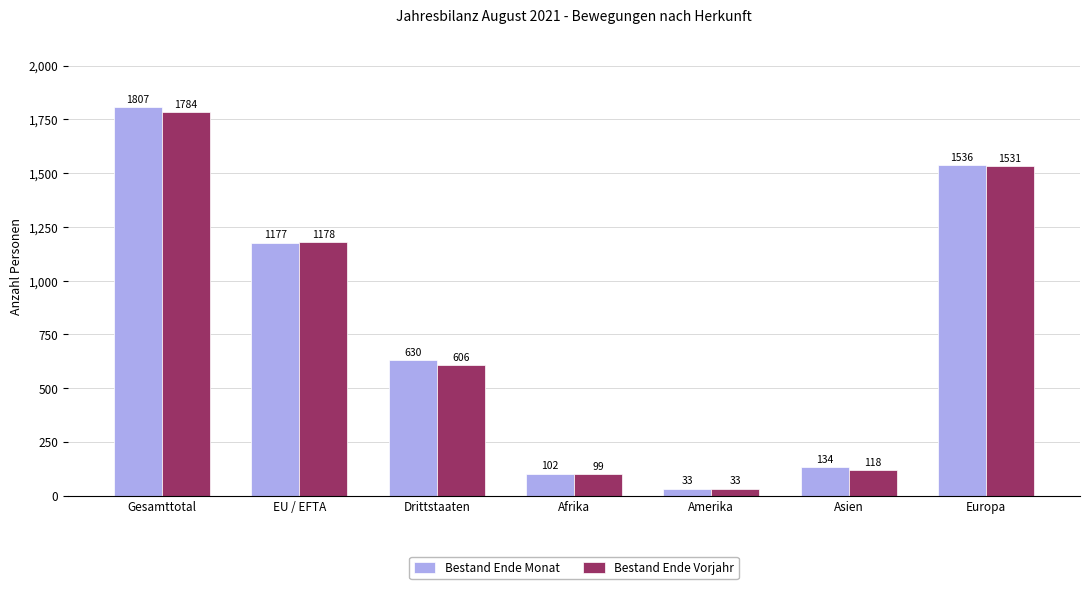

What position from the right is EU / EFTA?

6